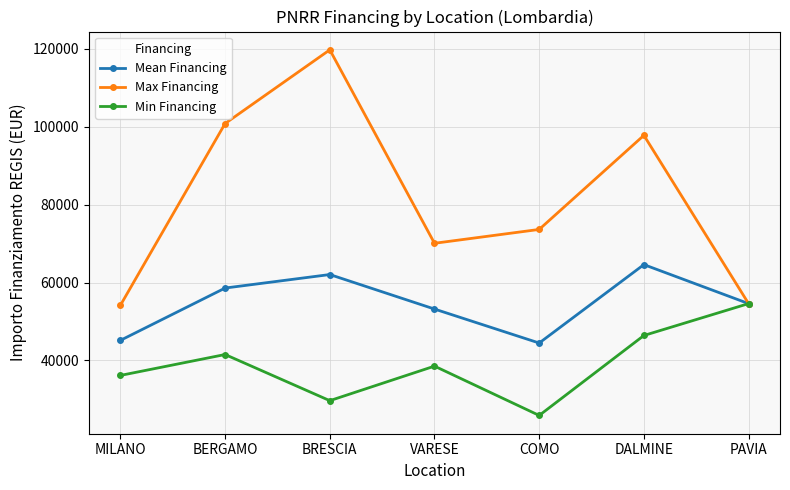

How many interior local peaks does the Mean Financing series have?

2